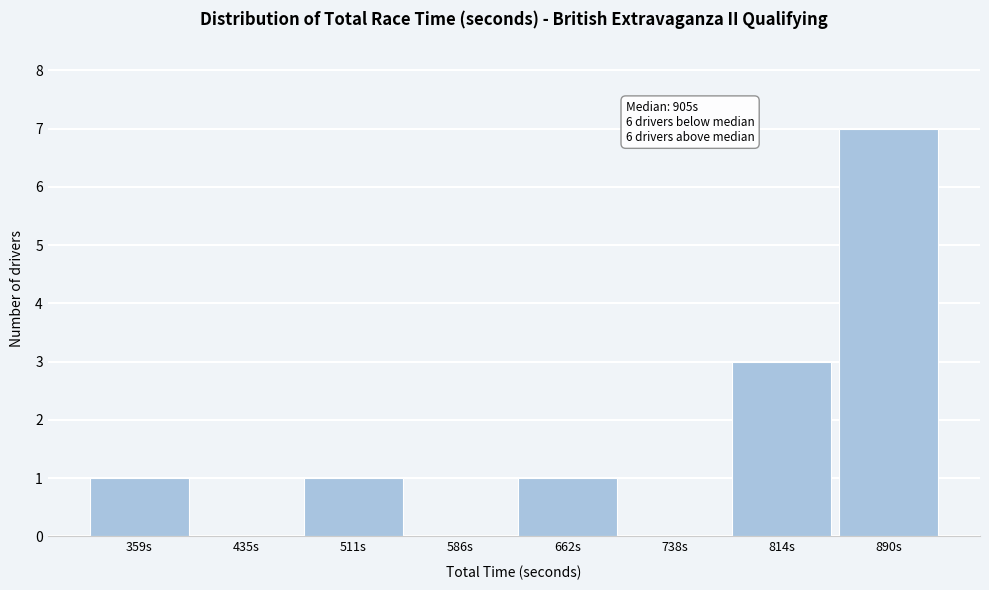

Reading left to right, transcribe all the data shown in this chart.

359s=1	435s=0	511s=1	586s=0	662s=1	738s=0	814s=3	890s=7